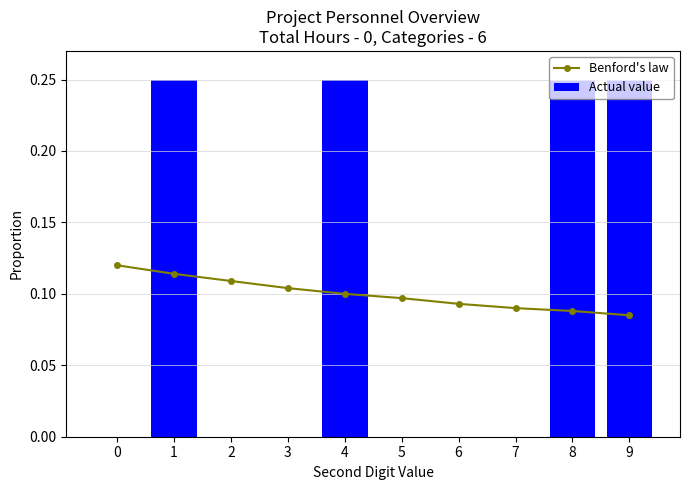

What are all the series names shown in the legend?

Benford's law, Actual value